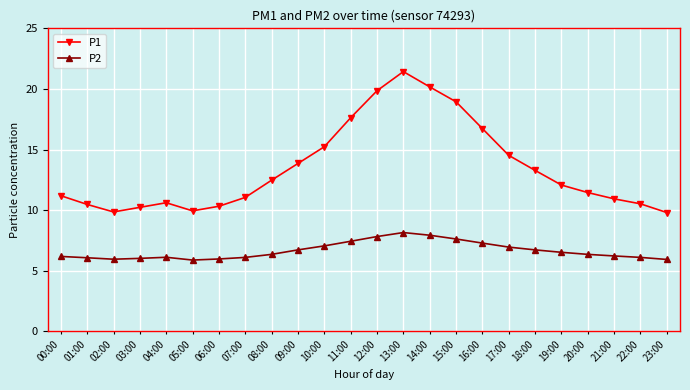

True or false: P1 and P2 intersect in this chart.

False